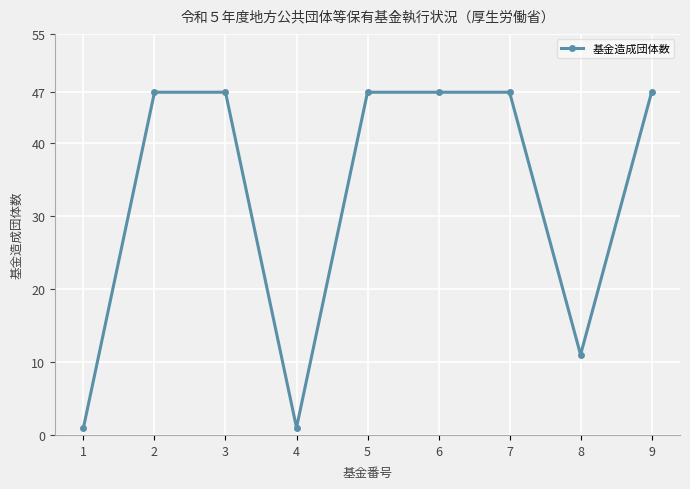

What is the value of the 3rd point from the left?

47